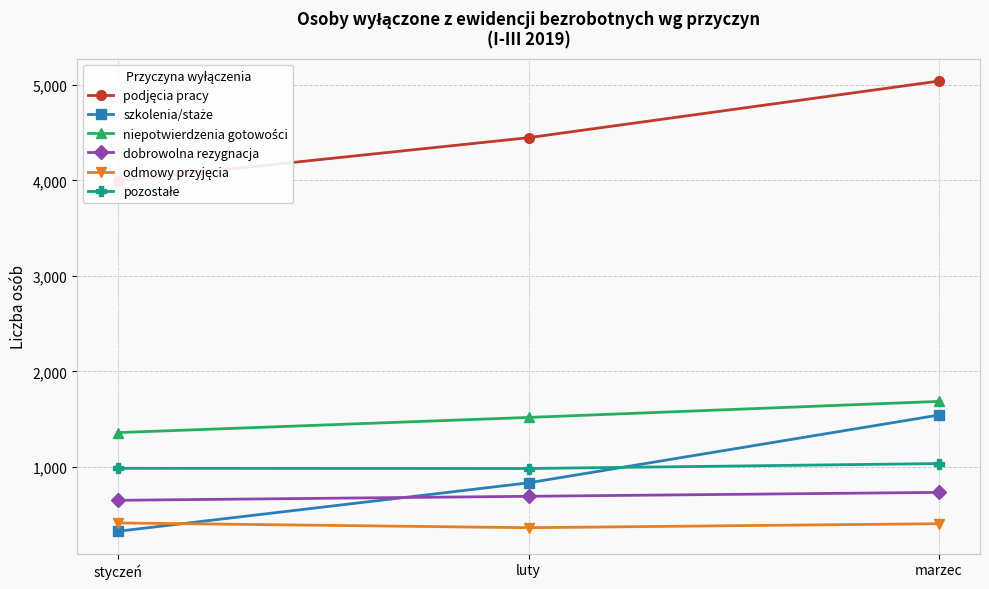

At which category does the chart reach its peak across all series?

marzec